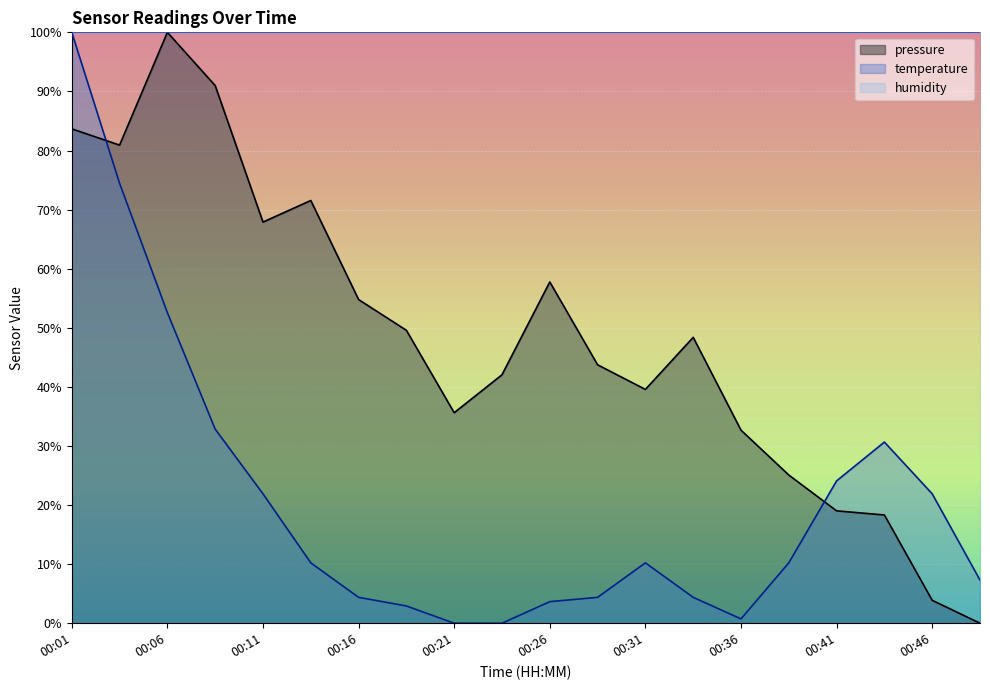

At which category does the chart reach its minimum across all series?

00:48